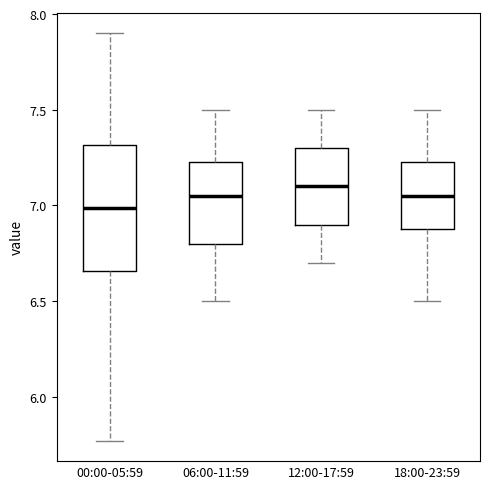

Reading left to right, transcribe this box plot: for each box, give where its median line is, the range the box spans, and where its two whiskers end, as read against the y-axis. The values are not printed on the chart, so give them approximately, as read against the axis.

00:00-05:59: median 7.00, box 6.65 to 7.30, whiskers 5.75 to 7.90
06:00-11:59: median 7.05, box 6.80 to 7.25, whiskers 6.50 to 7.50
12:00-17:59: median 7.10, box 6.90 to 7.30, whiskers 6.70 to 7.50
18:00-23:59: median 7.05, box 6.90 to 7.25, whiskers 6.50 to 7.50